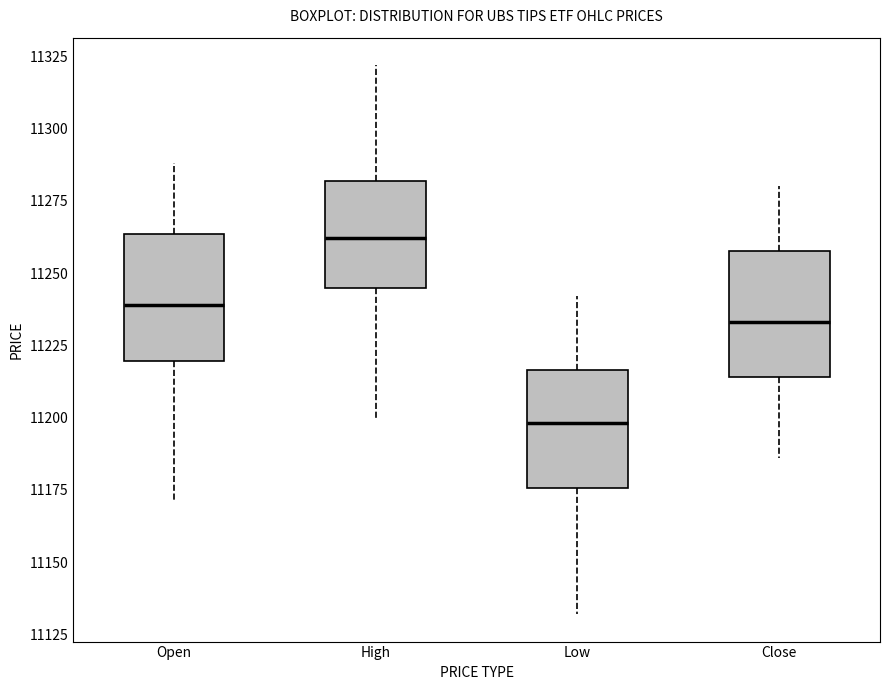

Where does the lower whisker of the box for Open end on the y-axis? The values are not printed on the chart, so give them approximately, as read against the axis.

11170